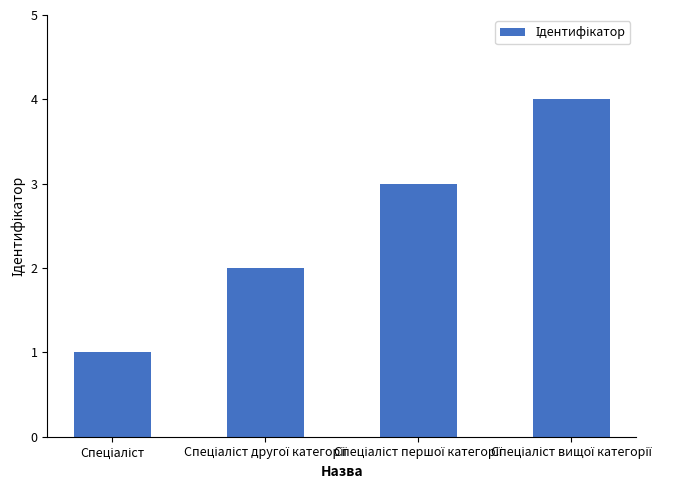

What is the greatest value displayed?

4